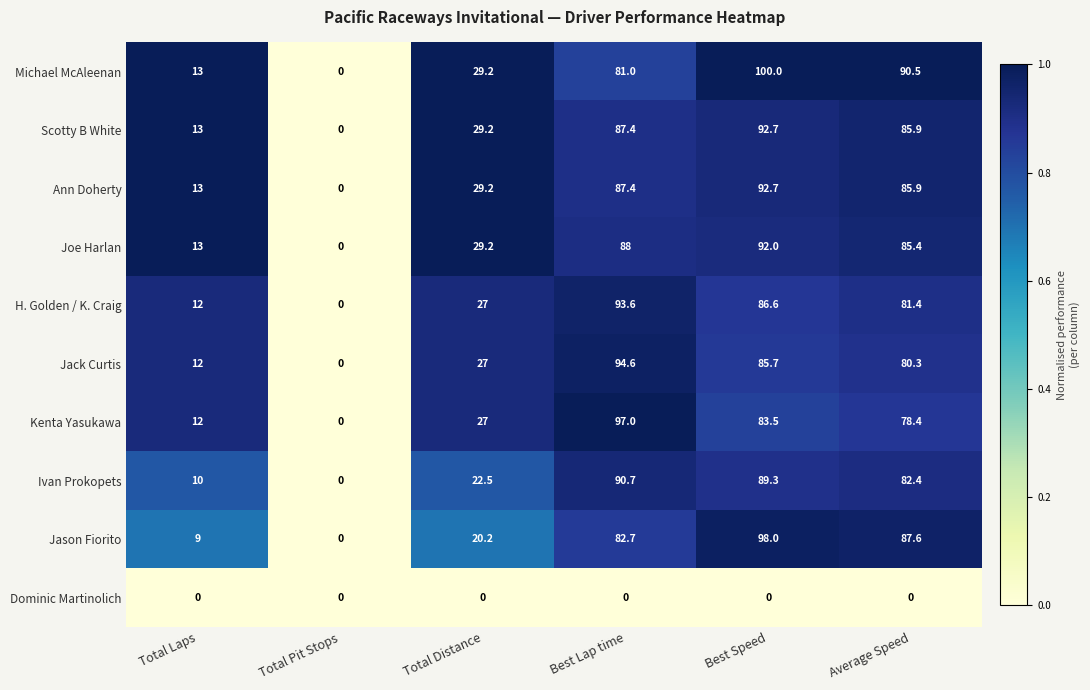

At which category is the sum across all series the highest?

Best Speed